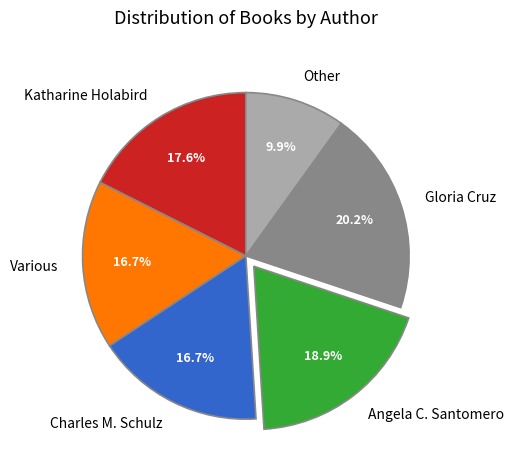

Approximately how many times larger is the value at Various compared to Gloria Cruz?

0.8